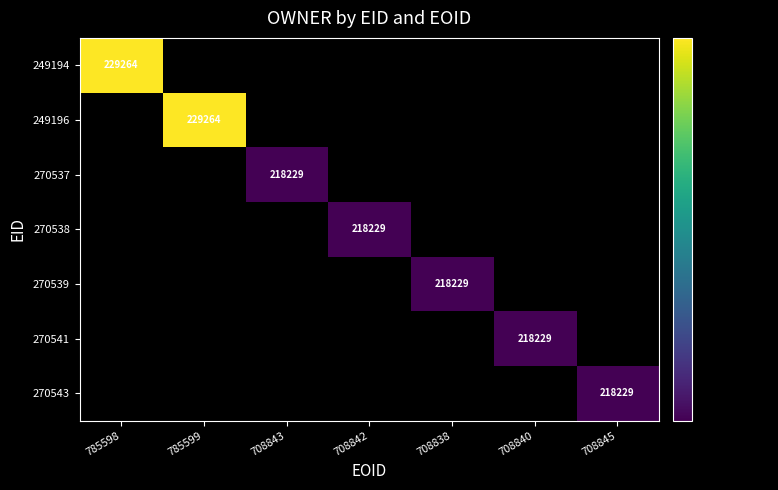

The 270539 series shows 218229 at 708838. True or false?

True